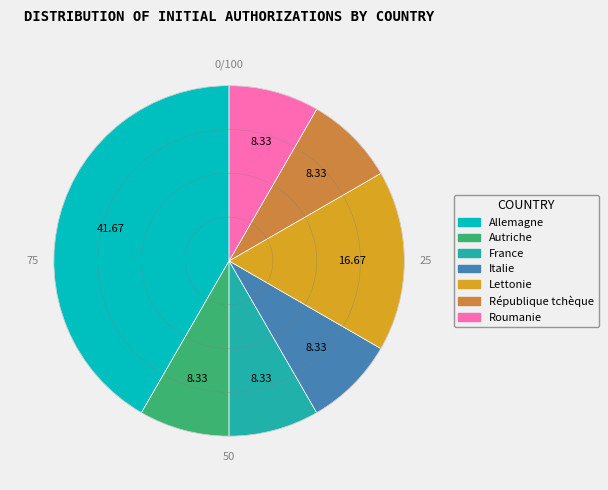

How many slices are in this pie chart?

7